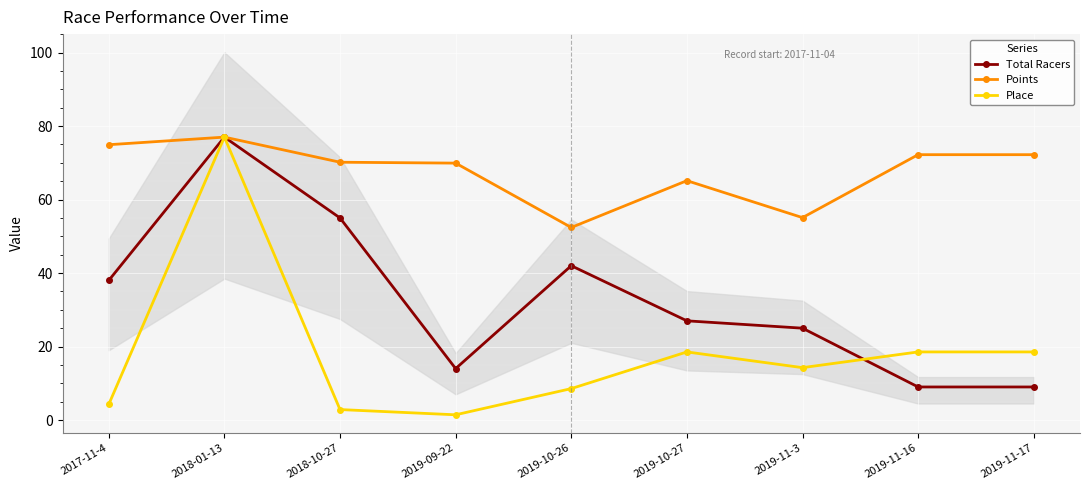

True or false: Points and Place intersect in this chart.

False